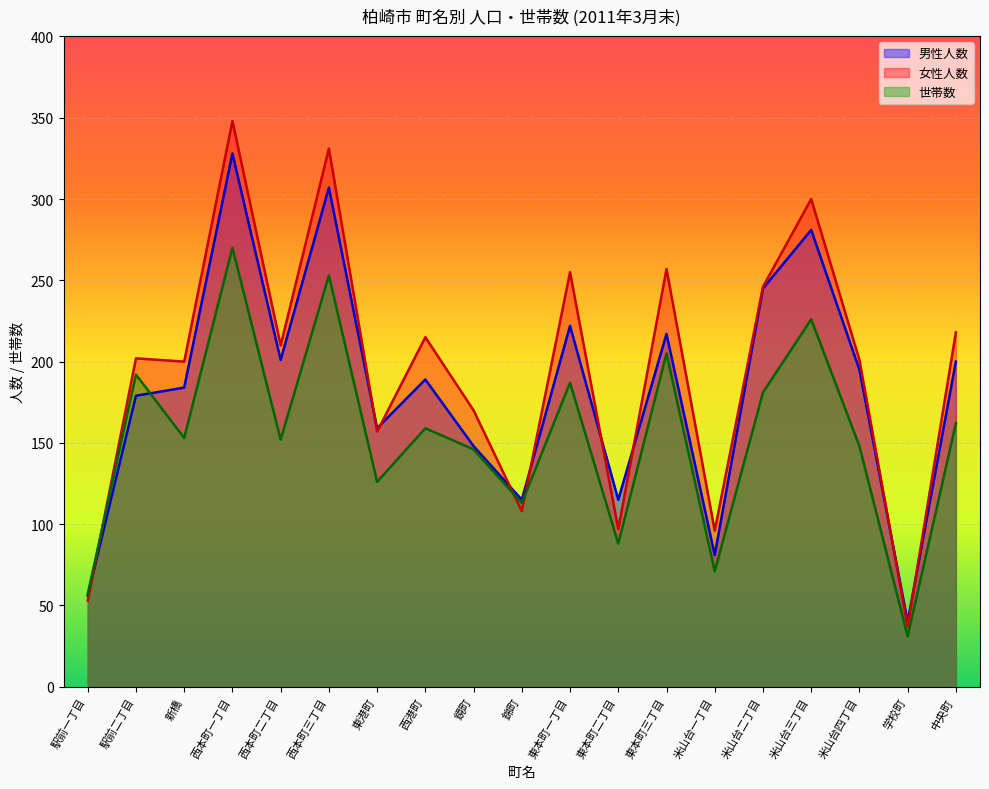

What is the highest value of the 世帯数 series?

270